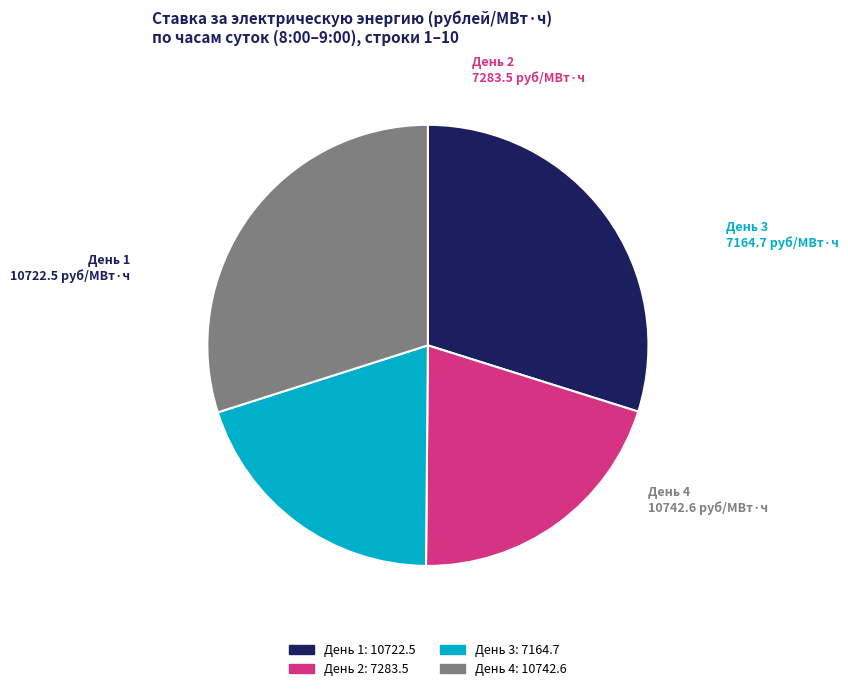

How many segments does this pie chart have?

4